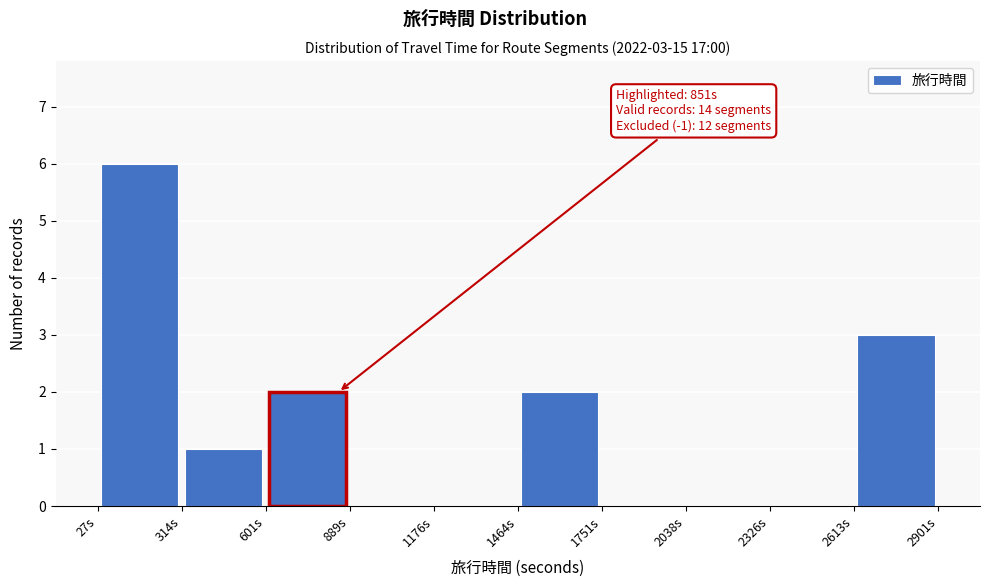

Which range on the x-axis has the tallest bar?

50 to 300